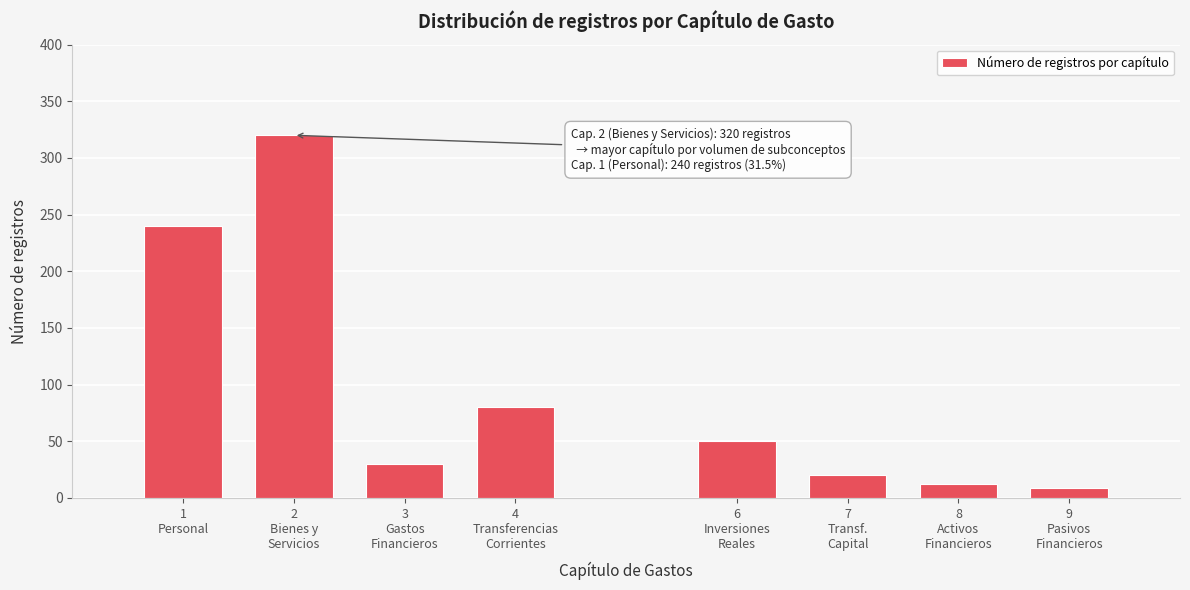

Reading left to right, what are all the values shown in this chart?

240	320	30	80	50	20	12	9